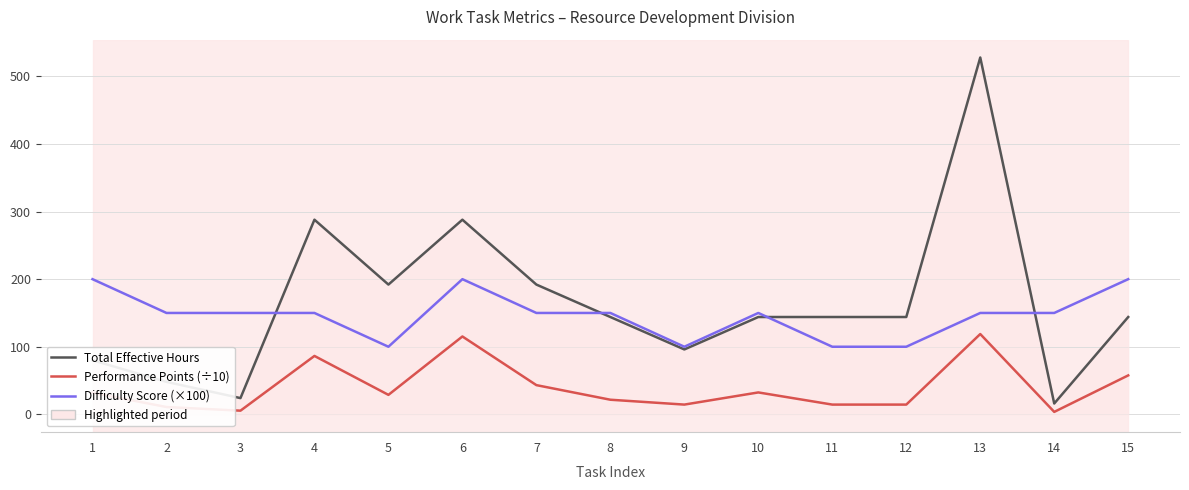

True or false: Total Effective Hours and Performance Points (÷10) cross at least once.

False